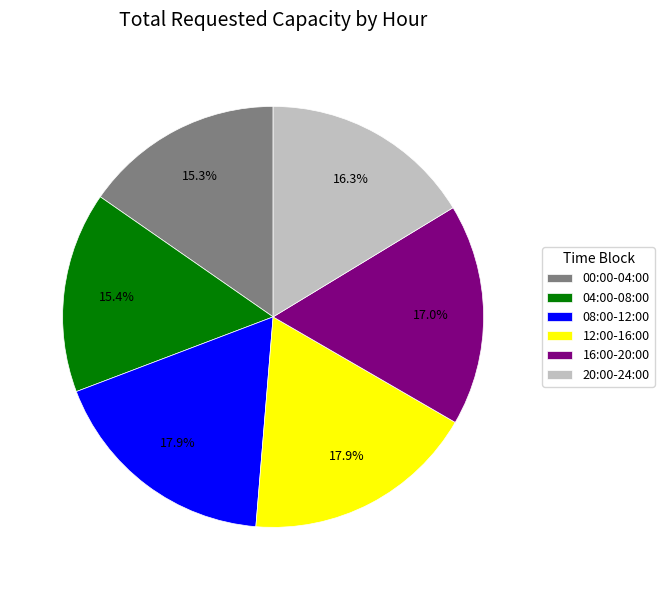

Between 00:00-04:00 and 12:00-16:00, which is larger?

12:00-16:00